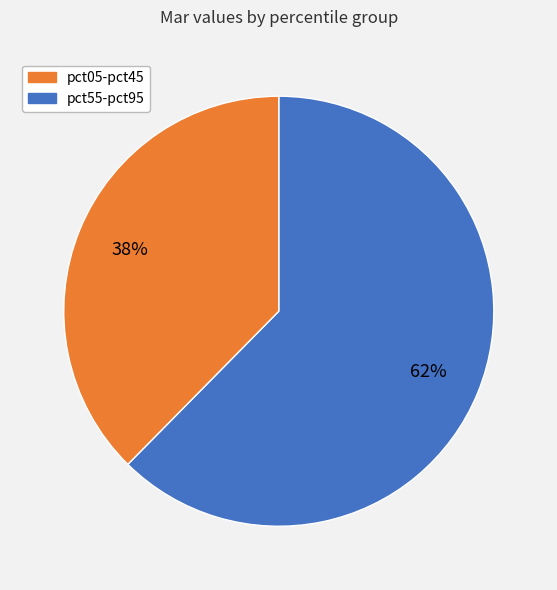

To the nearest percent, what is the average slice percentage?

50%